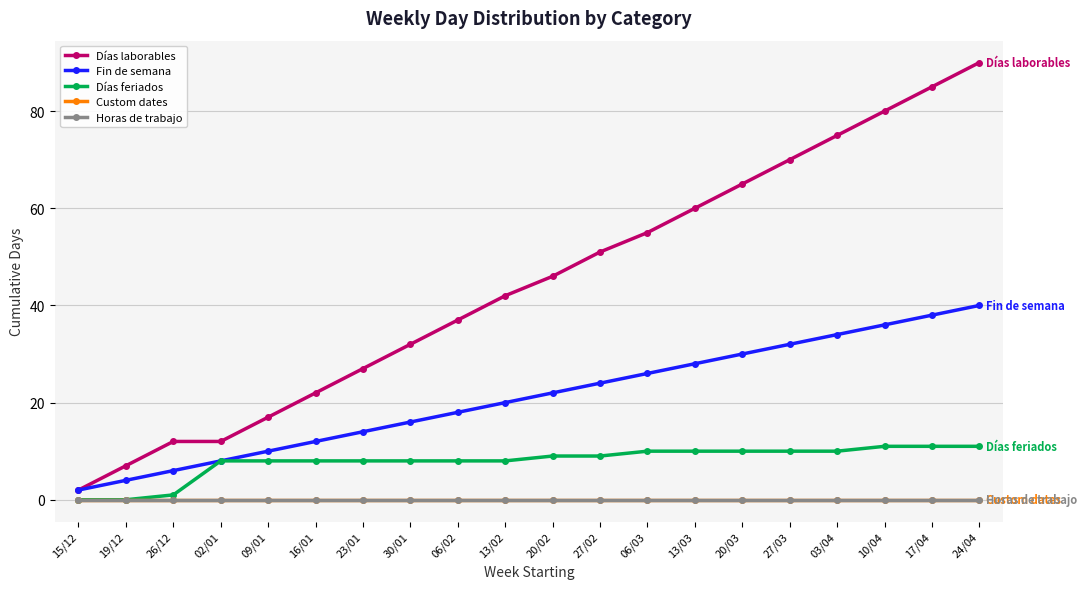

What is the value of the Días laborables point at the 7th from the left?

27